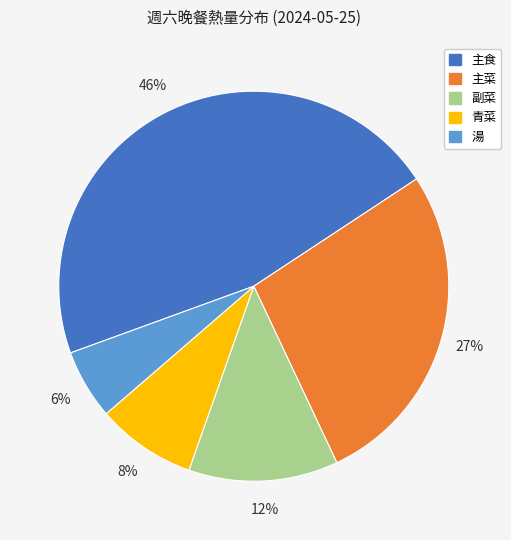

Rank the categories by value from lowest to highest.

湯, 青菜, 副菜, 主菜, 主食